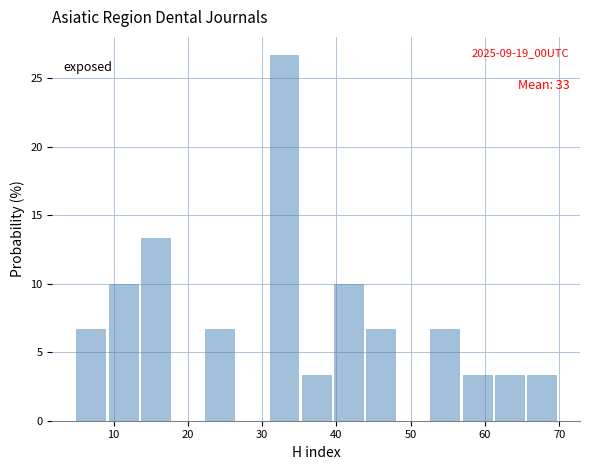

Which range on the x-axis has the tallest bar?

31 to 35